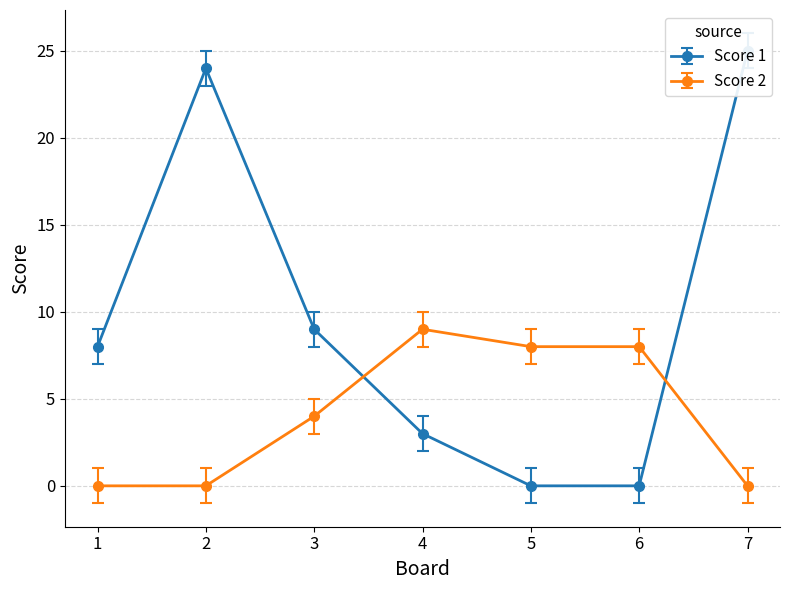

Reading right to left, what are all the values shown in this chart?

Score 1: 7=25	6=0	5=0	4=3	3=9	2=24	1=8
Score 2: 7=0	6=8	5=8	4=9	3=4	2=0	1=0